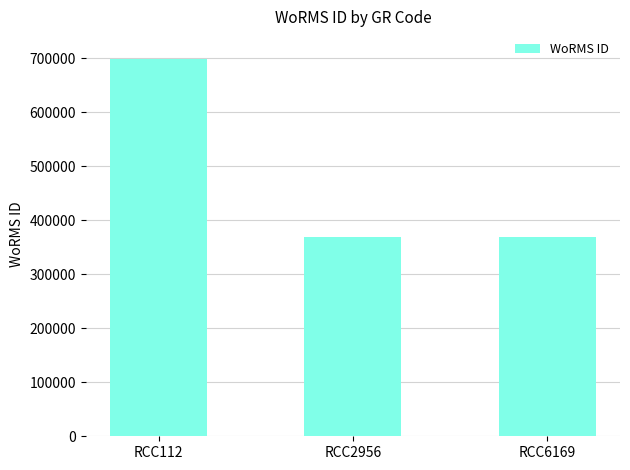

The chart shows a value of 699402 at RCC112. True or false?

True